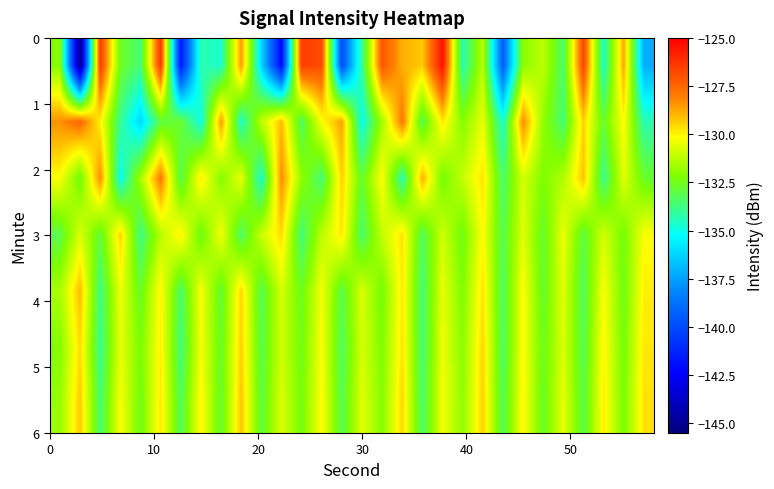

Count the number of categories in the chart.

30